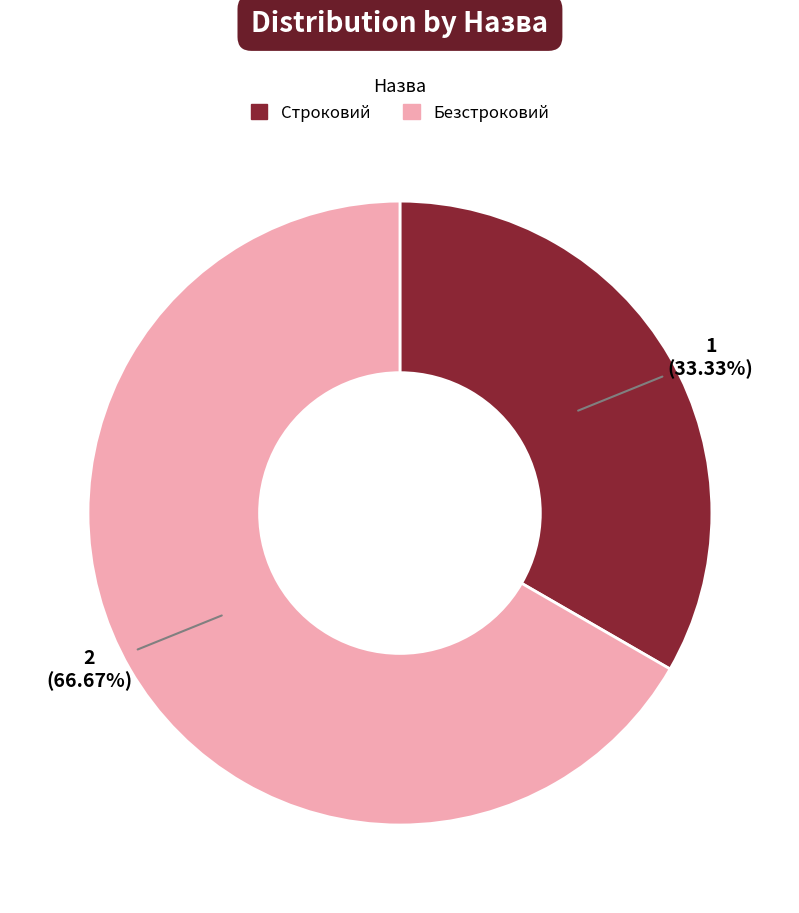

What percentage is the Строковий slice, to the nearest percent?

33%